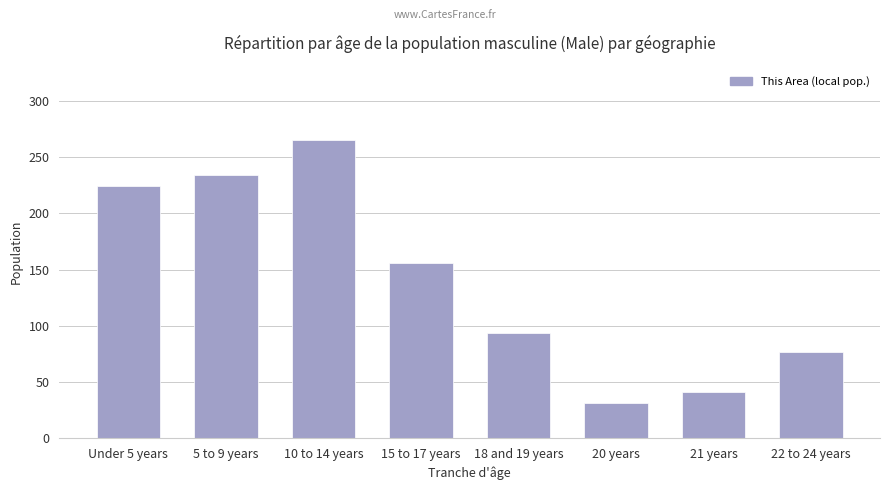

Rank the categories by value from lowest to highest.

20 years, 21 years, 22 to 24 years, 18 and 19 years, 15 to 17 years, Under 5 years, 5 to 9 years, 10 to 14 years